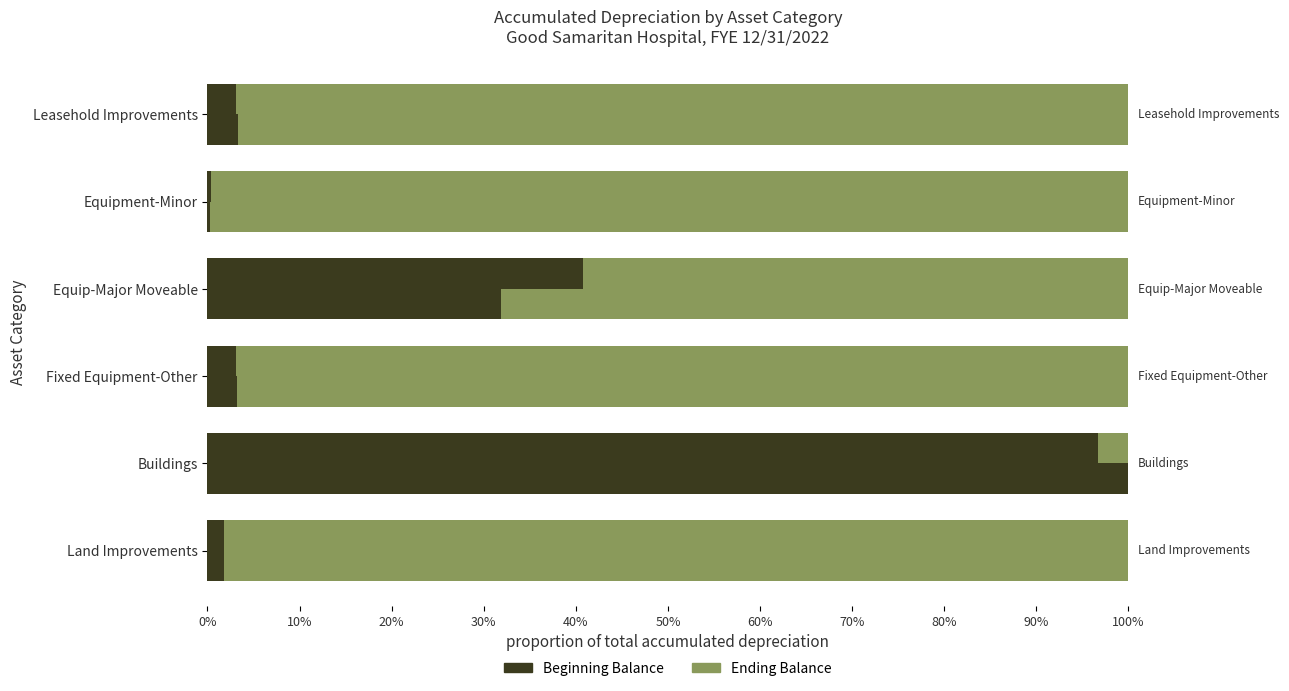

Rank the series by their average value, from lowest to highest.

Beginning Balance, Ending Balance